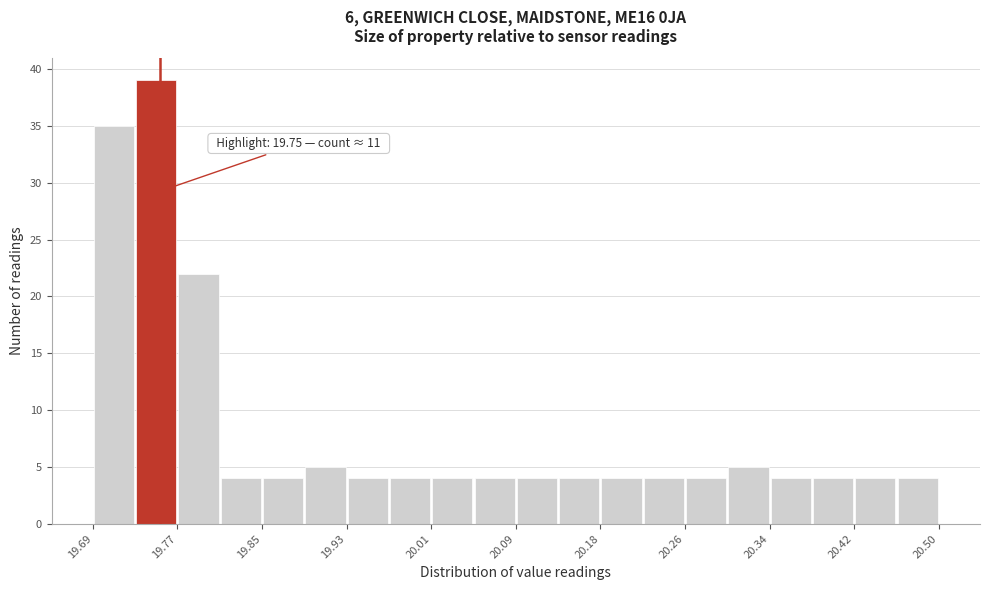

Which range on the x-axis has the tallest bar?

19.726 to 19.767